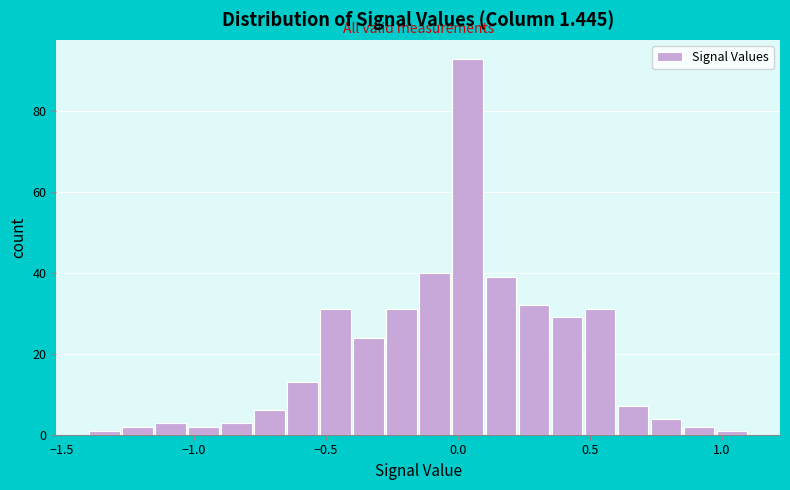

Around what value on the x-axis is the tallest bar? Give the approximate position of its centre, as read against the axis.

0.05